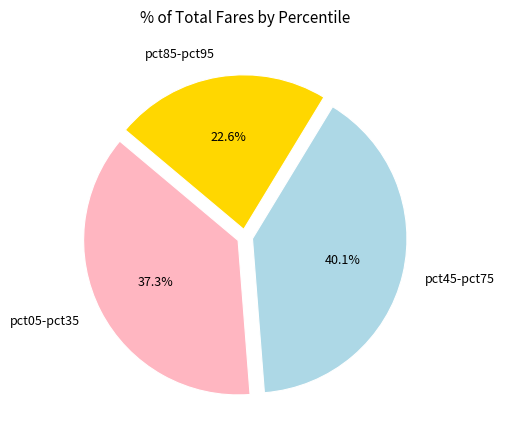

What is the smallest slice in the pie chart?

pct85-pct95